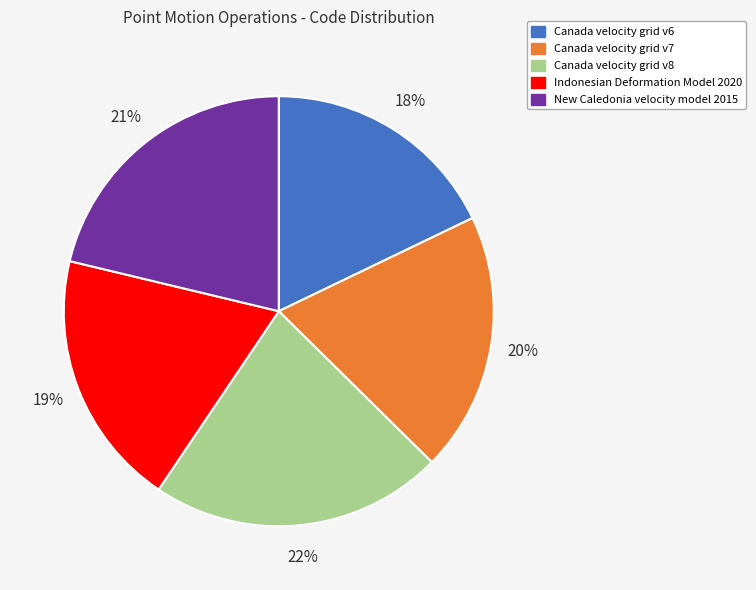

Which has a higher value, Canada velocity grid v6 or Canada velocity grid v7?

Canada velocity grid v7